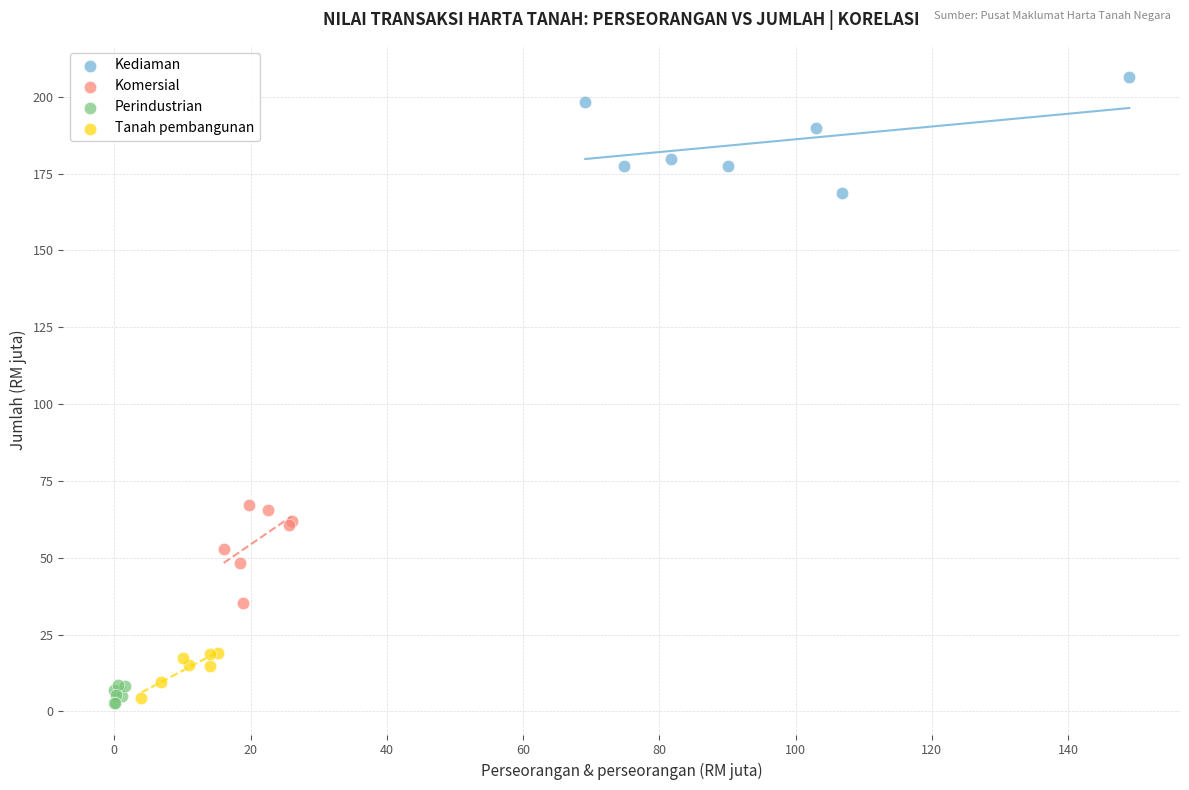

Which series contains the highest Y value?

Kediaman